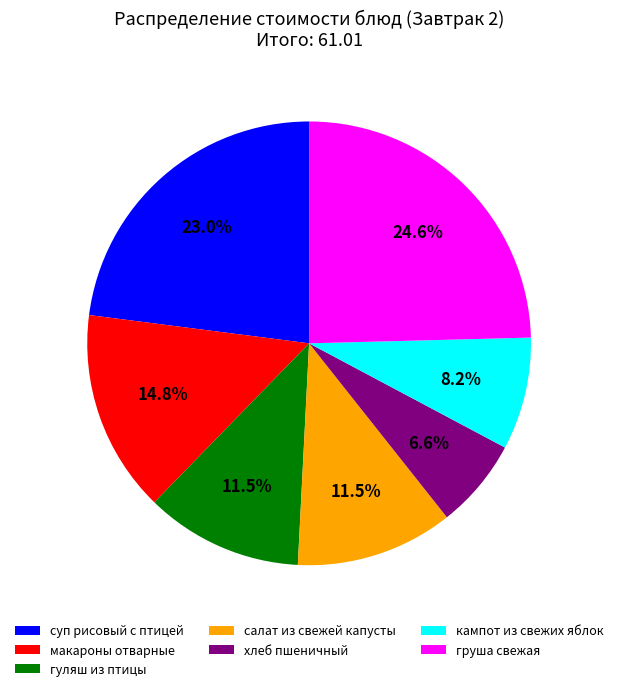

To the nearest percent, what percentage of the pie is кампот из свежих яблок?

8%